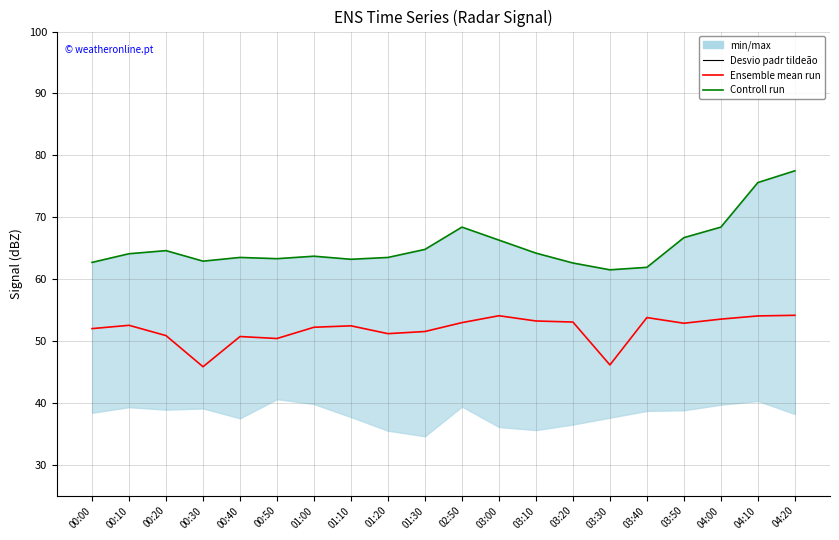

What position from the right is 04:20?

1